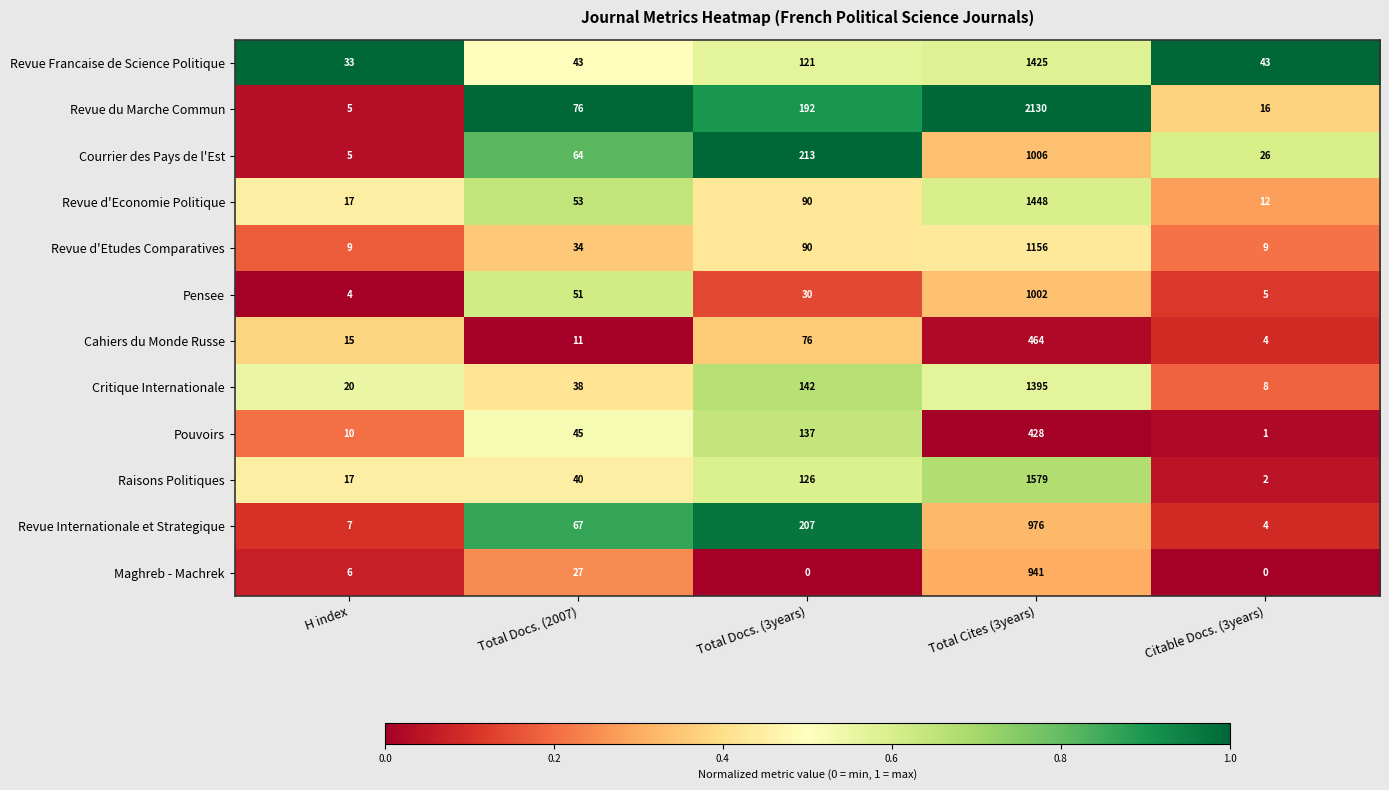

The value of Revue Francaise de Science Politique at H index is 12. True or false?

False